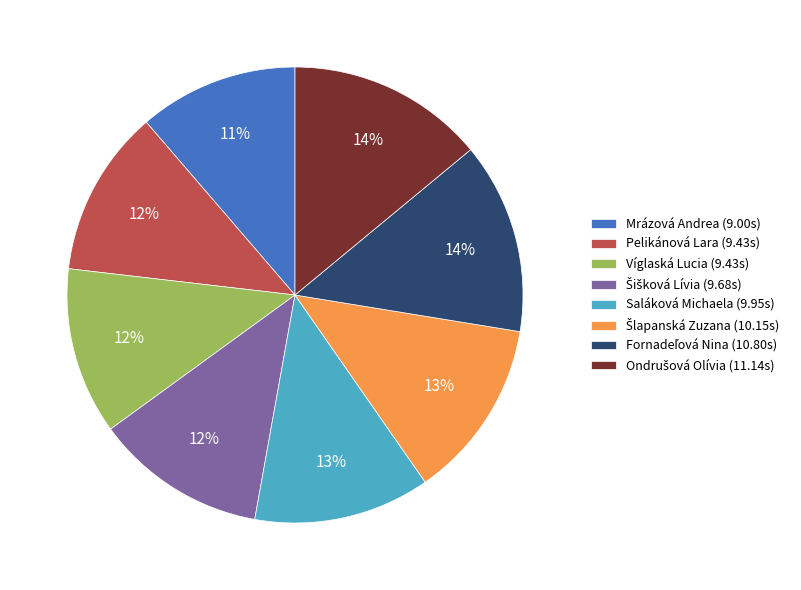

The Saláková Michaela (9.95s) slice represents 13% of the pie. True or false?

True